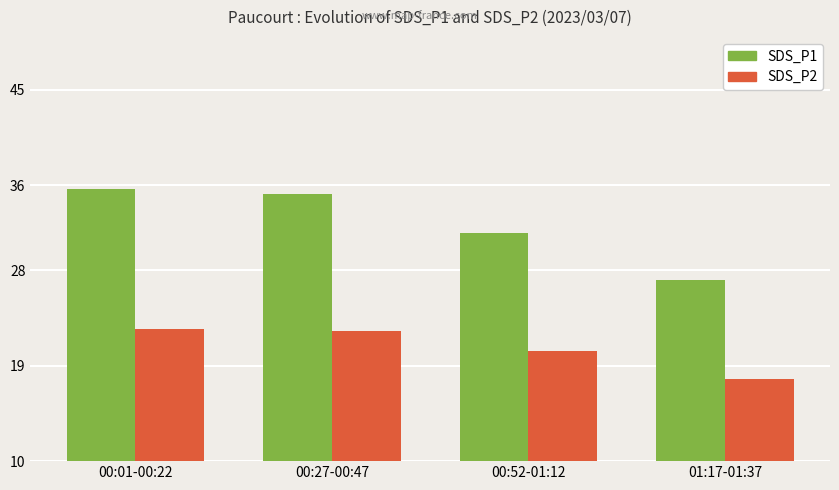

Which series changed the most between 00:01-00:22 and 00:52-01:12?

SDS_P1